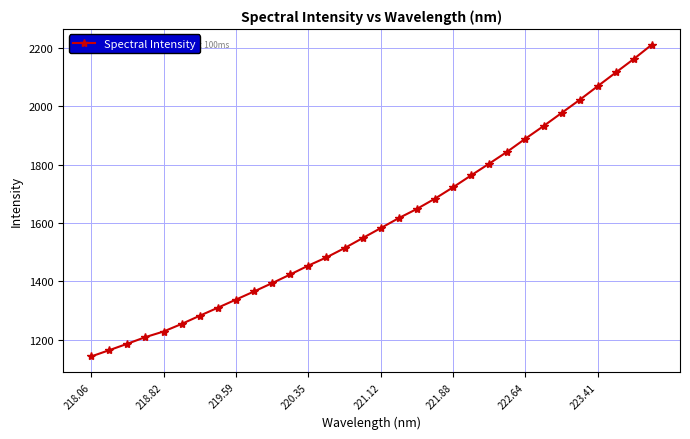

How many values exceed 1582?

16